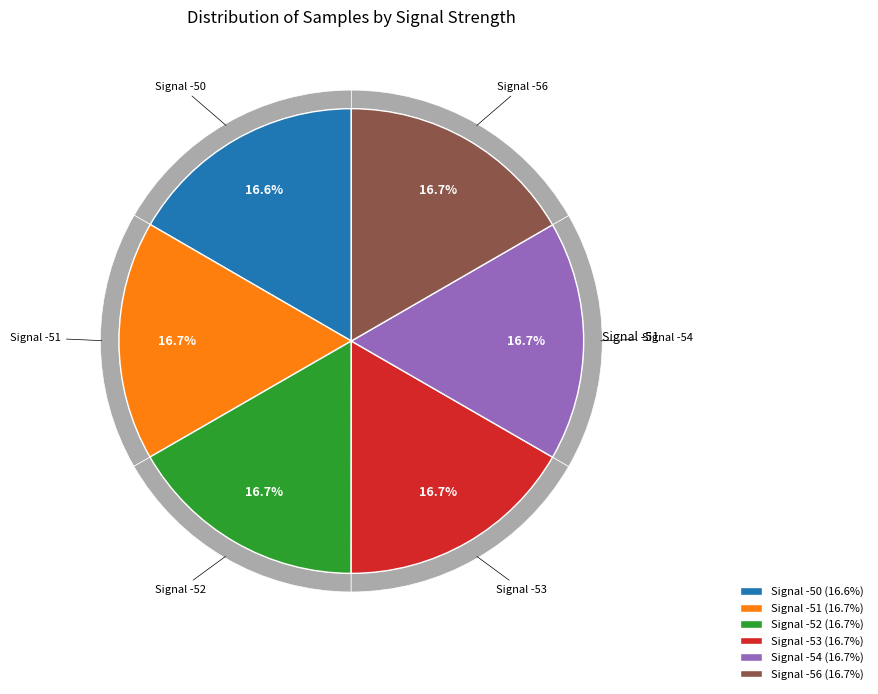

True or false: -52 accounts for 1% of the total.

False